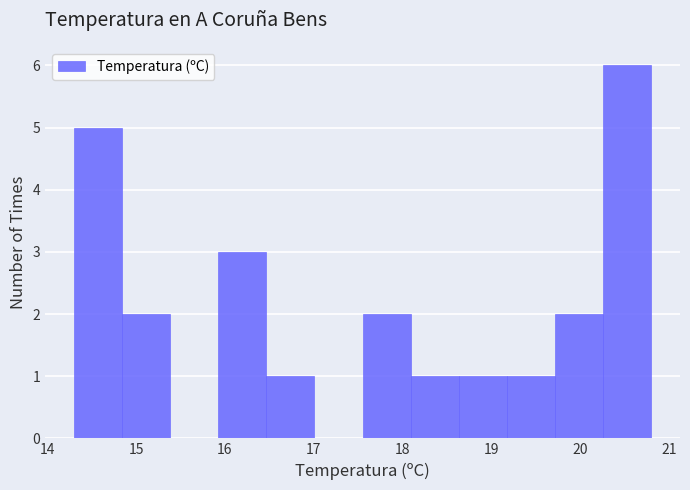

Over which range of the x-axis is the bar tallest?

20.3 to 20.8